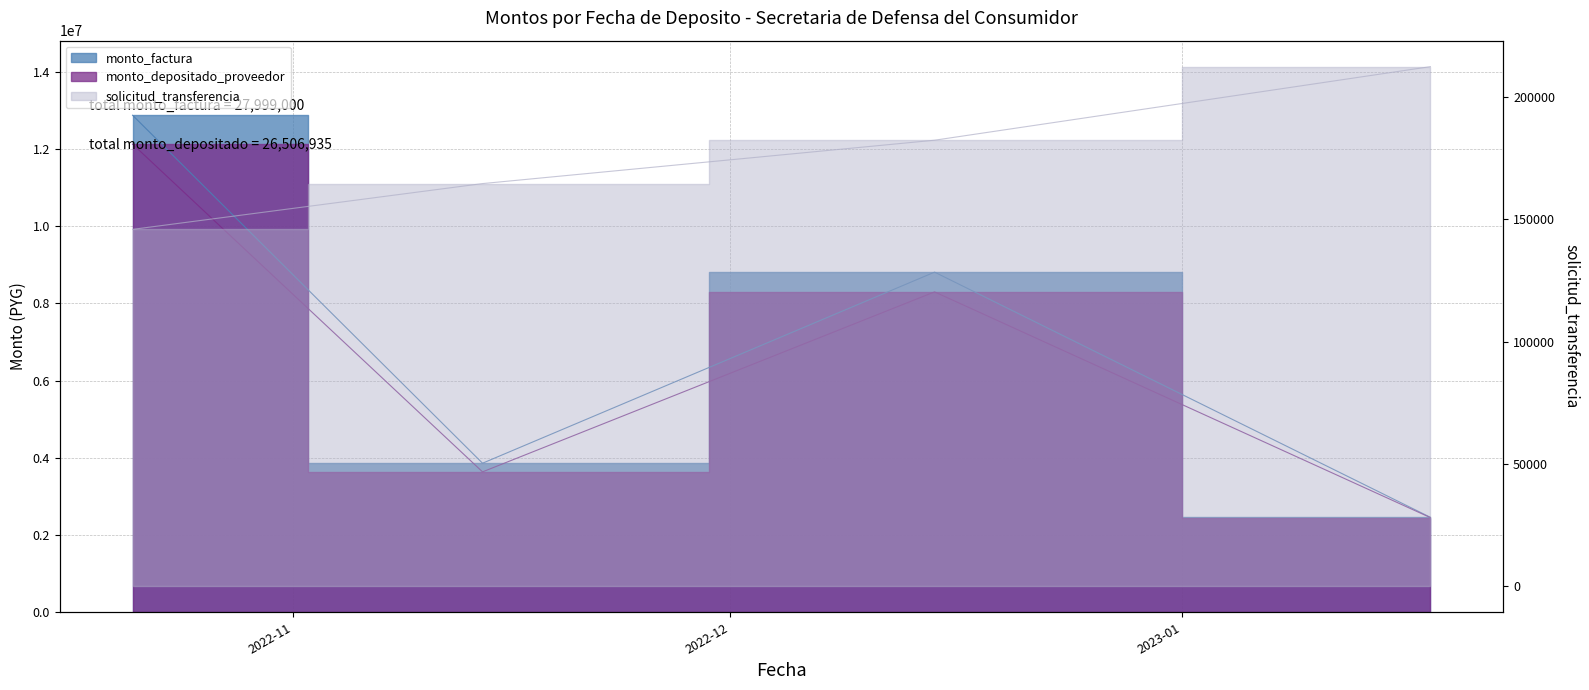

What is the minimum value for monto_factura?

2460000